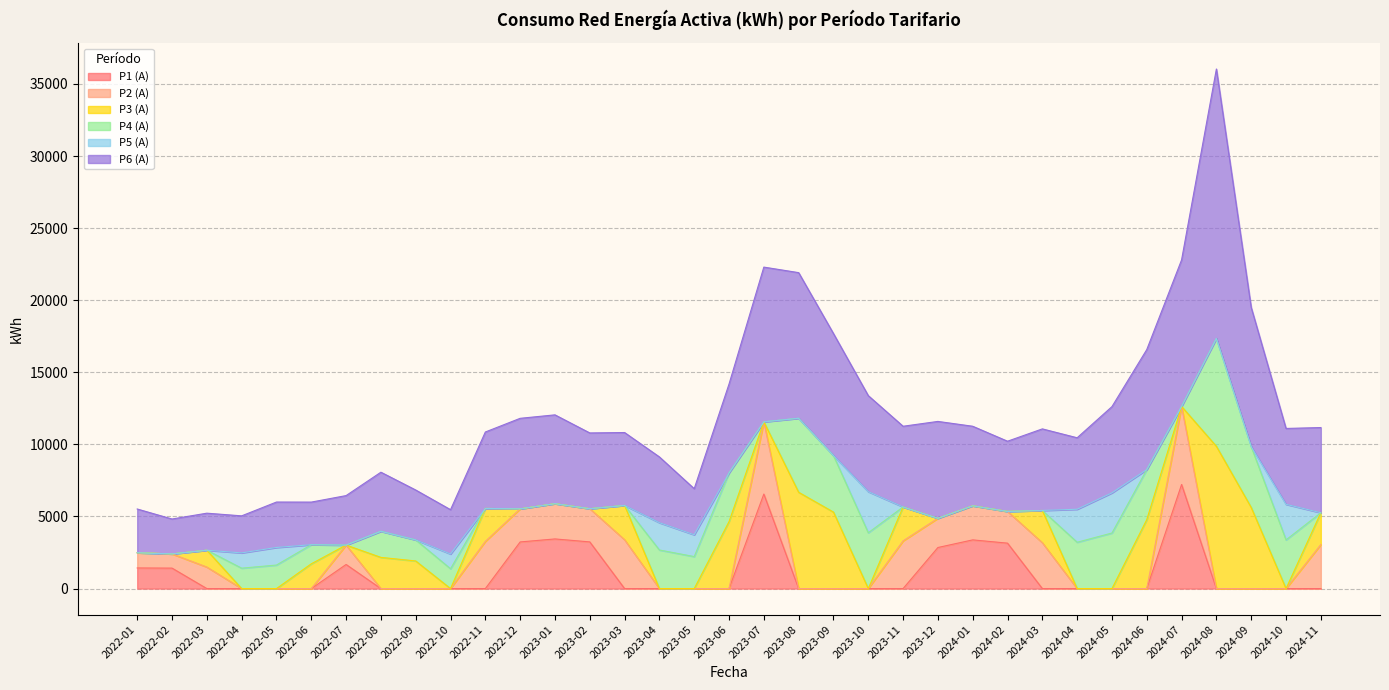

How many times do P2 (A) and P1 (A) cross each other?

5